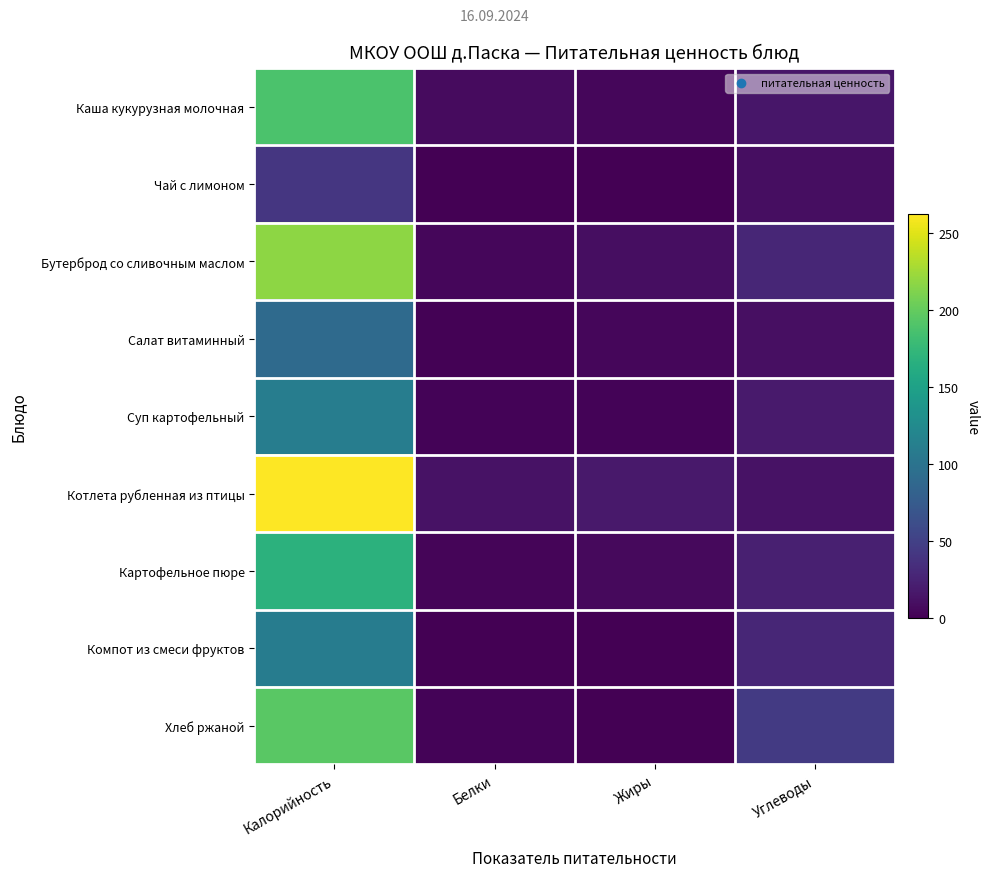

At how many categories does at least one series exceed 87?

1